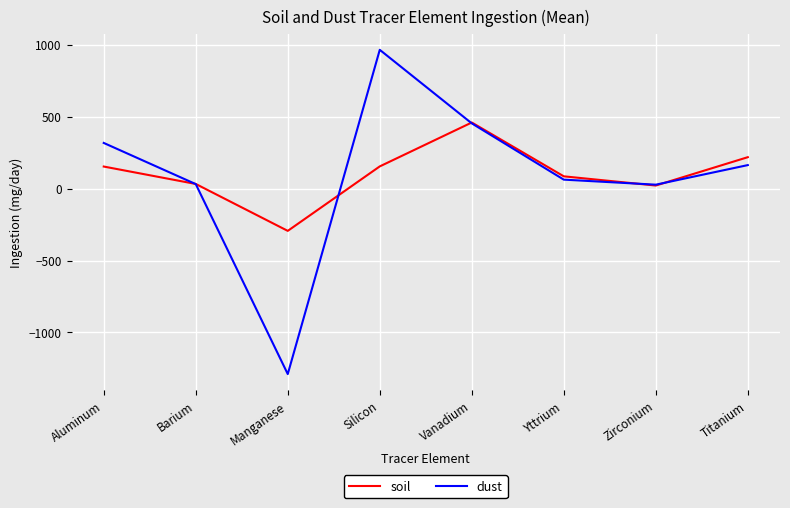

True or false: soil and dust cross at least once.

True